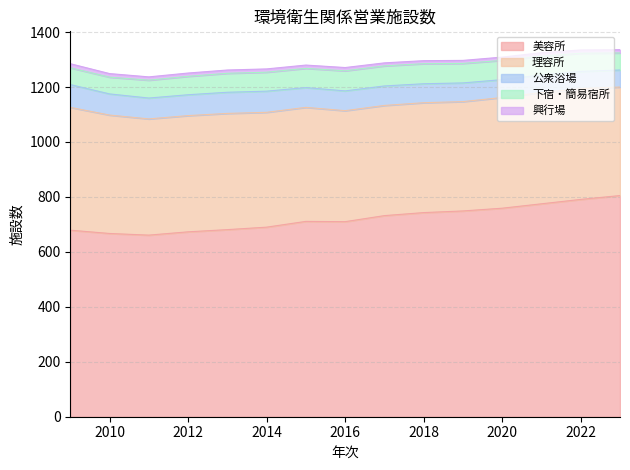

What are all the series names shown in the legend?

美容所, 理容所, 公衆浴場, 下宿・簡易宿所, 興行場